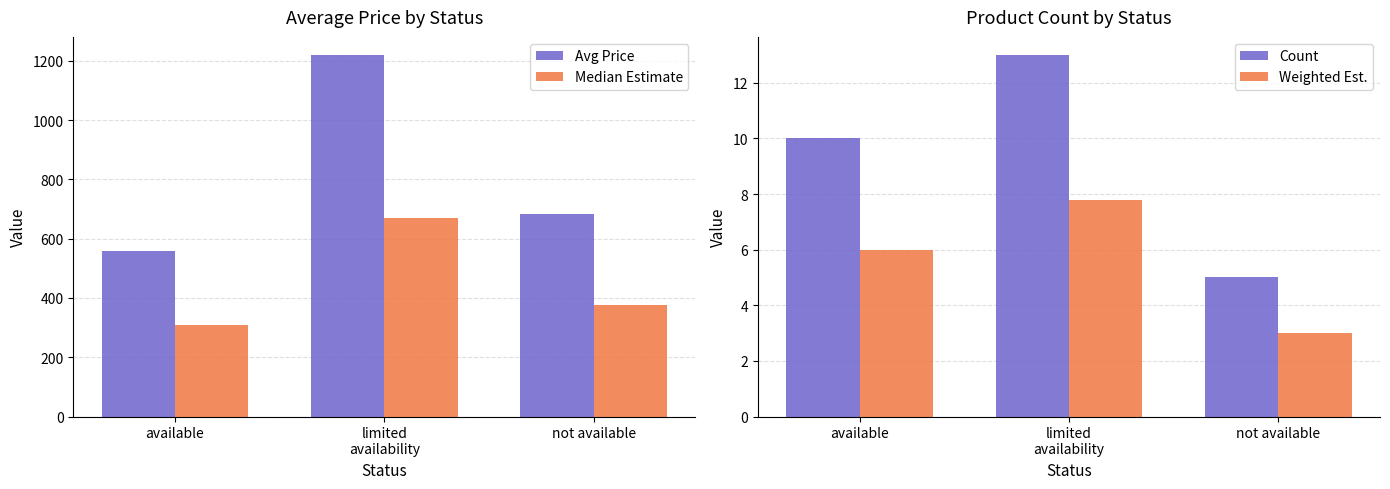

What is the total value across all series at limited
availability?

1911.8